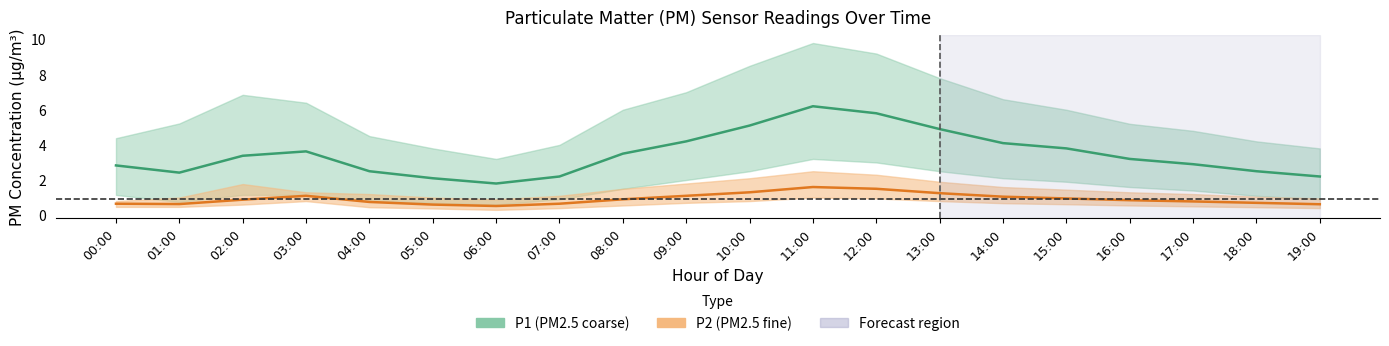

What is the sum of the P1_lower values at 13:00 and 12:00?

5.5